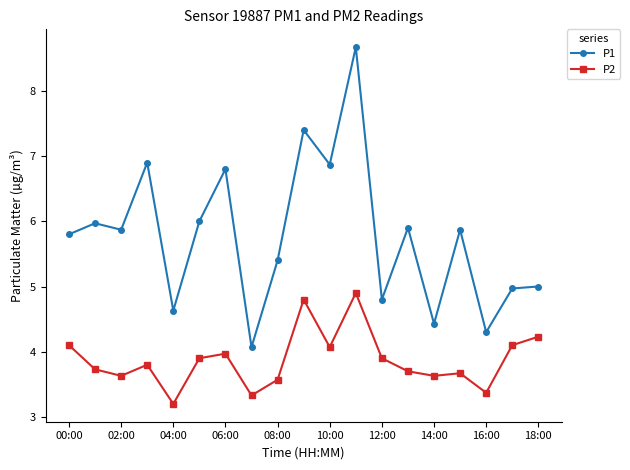

What is the lowest value of the P2 series?

3.2